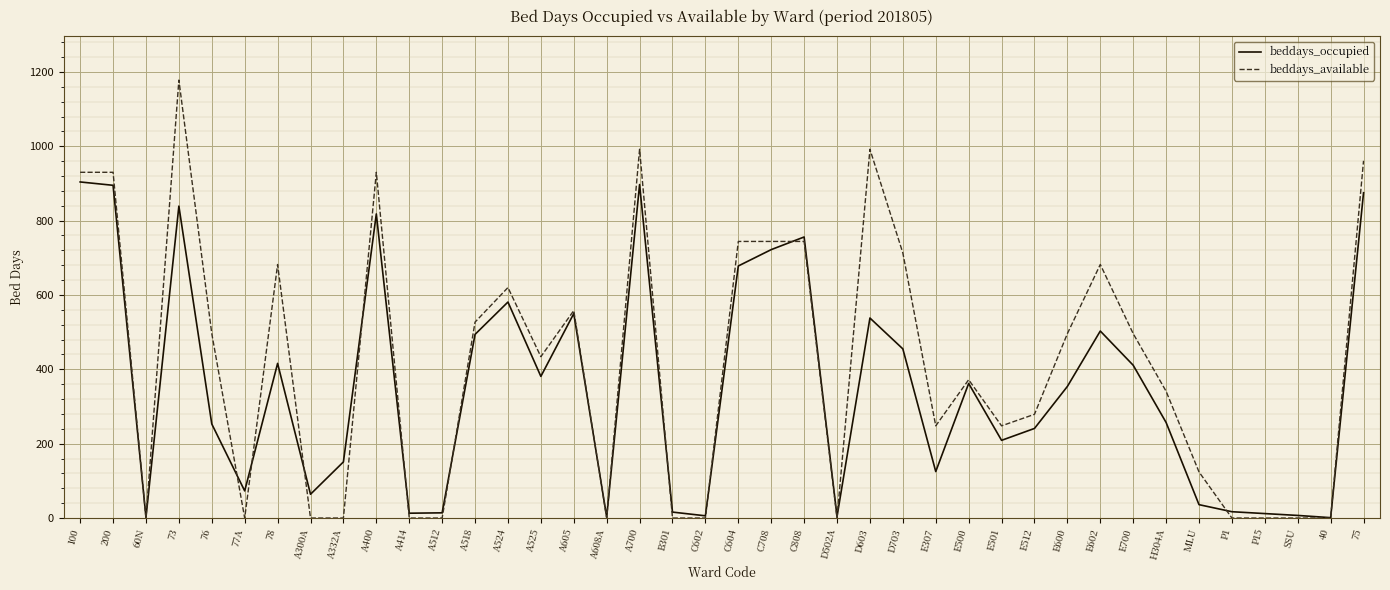

List the series in order of their overall mean, lowest first.

beddays_occupied, beddays_available